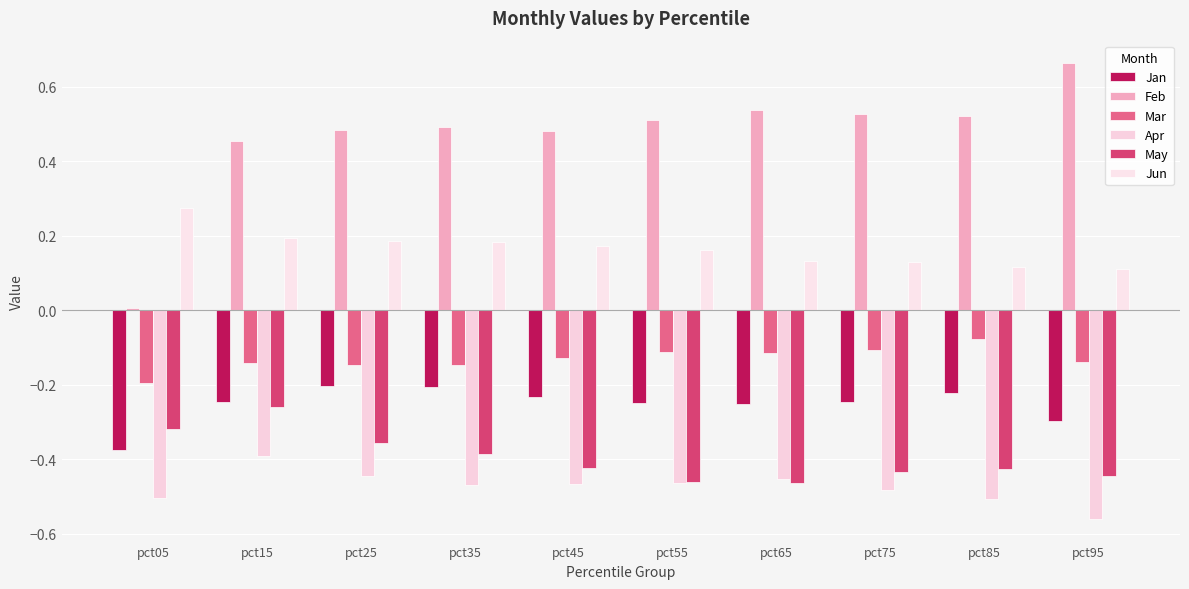

Count the number of categories in the chart.

10